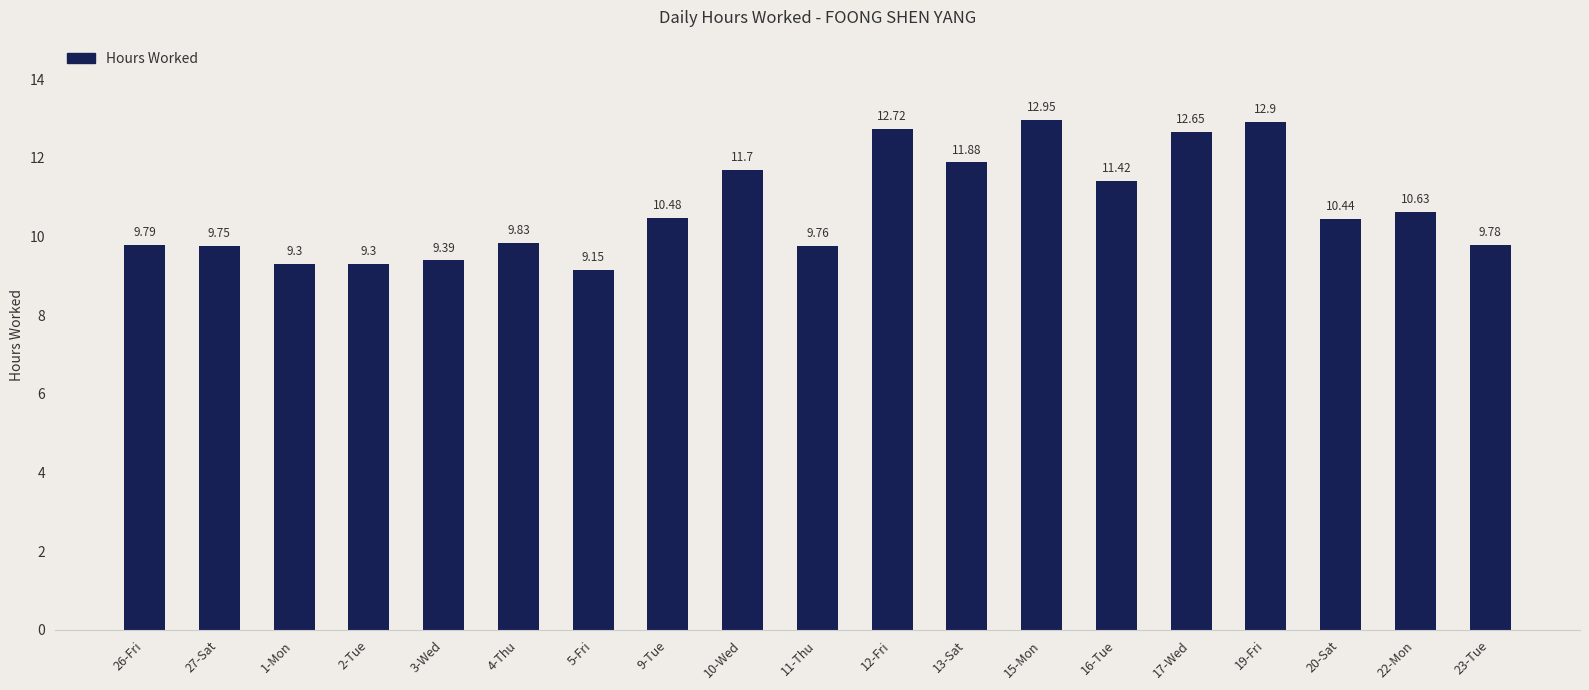

Approximately how many times larger is the value at 4-Thu compared to 2-Tue?

1.1